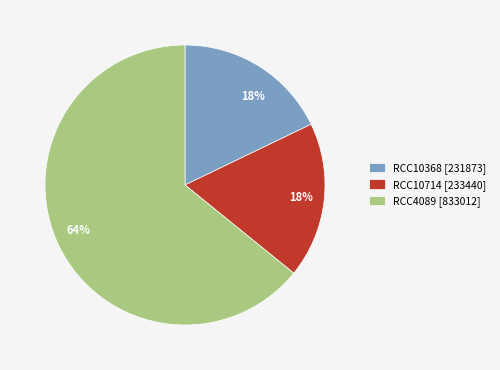

Which has a higher value, RCC10714 or RCC4089?

RCC4089